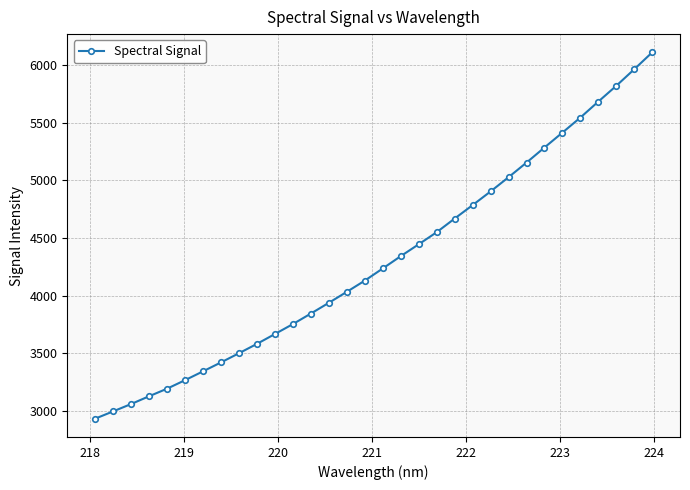

How many lines are shown in the chart?

1